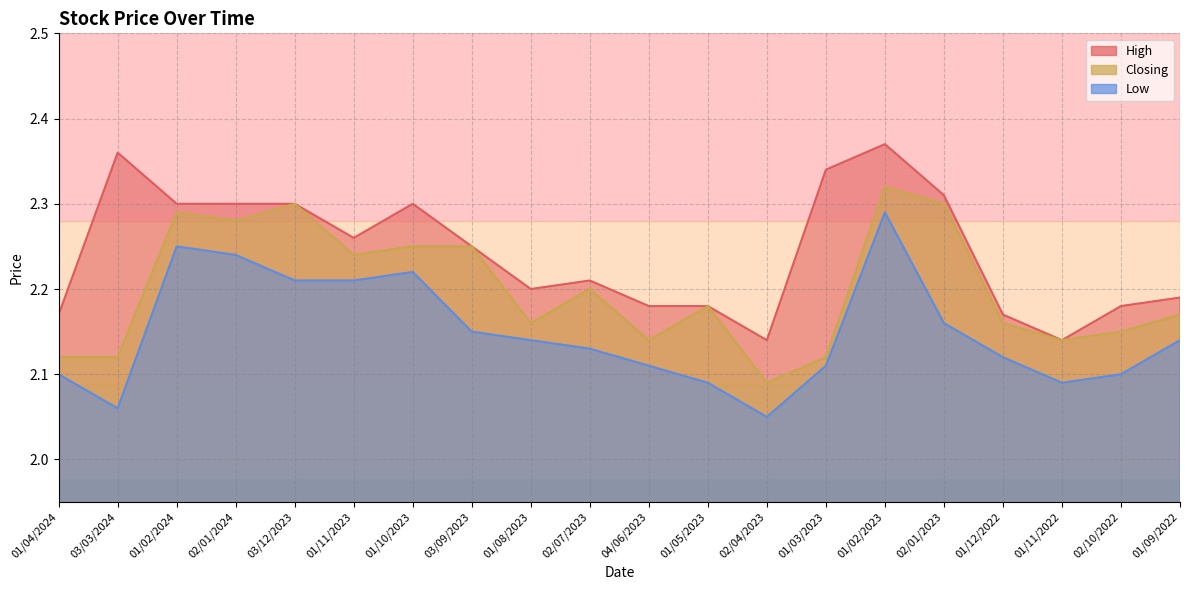

True or false: Low and High cross at least once.

False